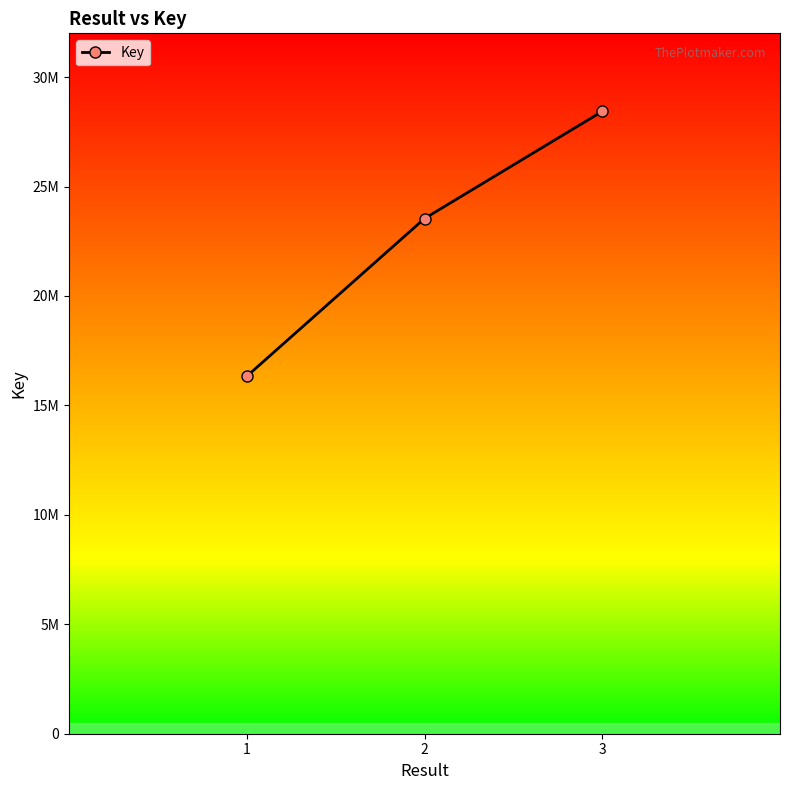

List the labels in order of value, smallest first.

1, 2, 3